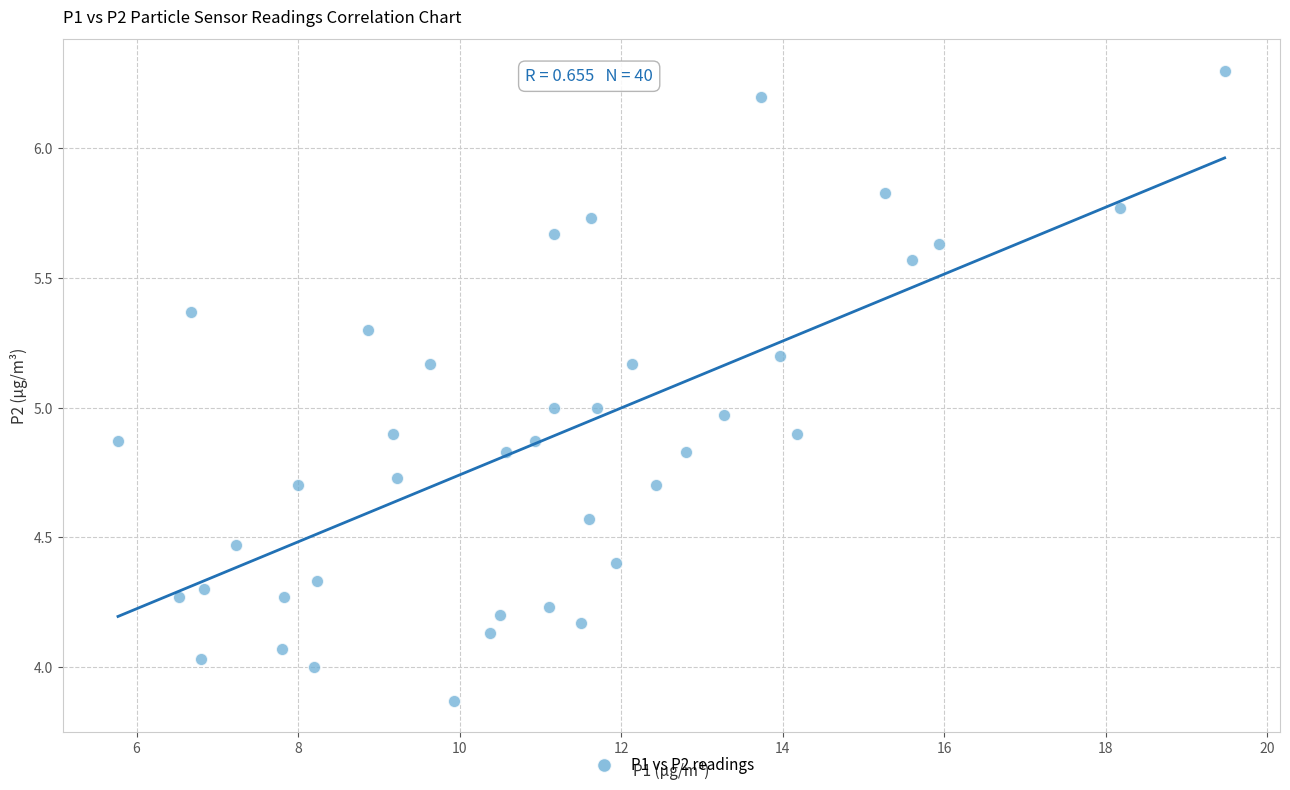

What is the range of Y values (max minus min)?

2.4